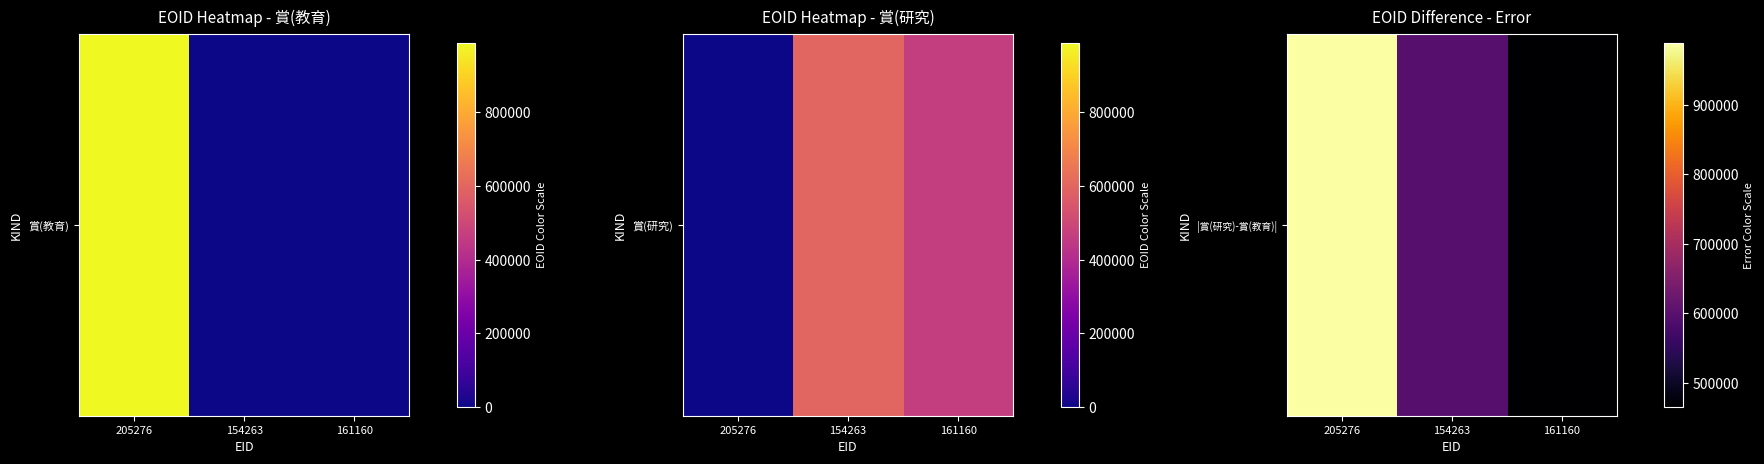

At which label does the data first exceed 596092?

205276